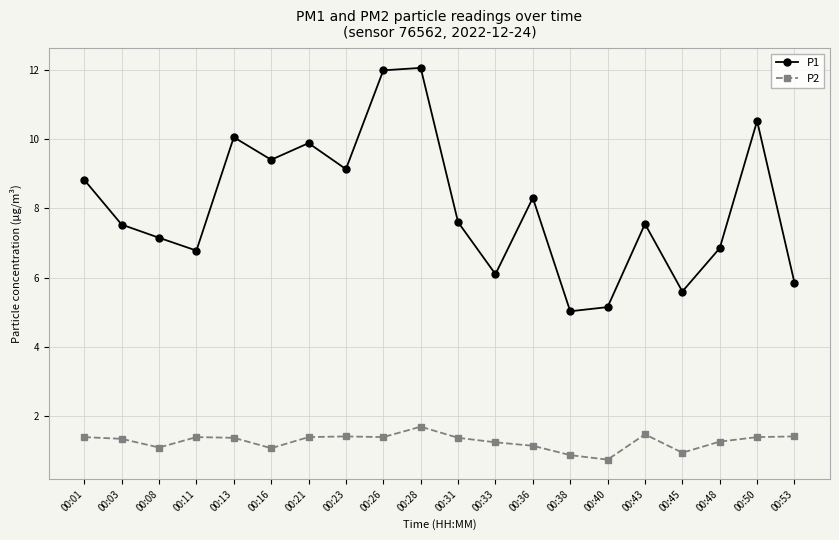

Which series has the largest range (max minus min)?

P1